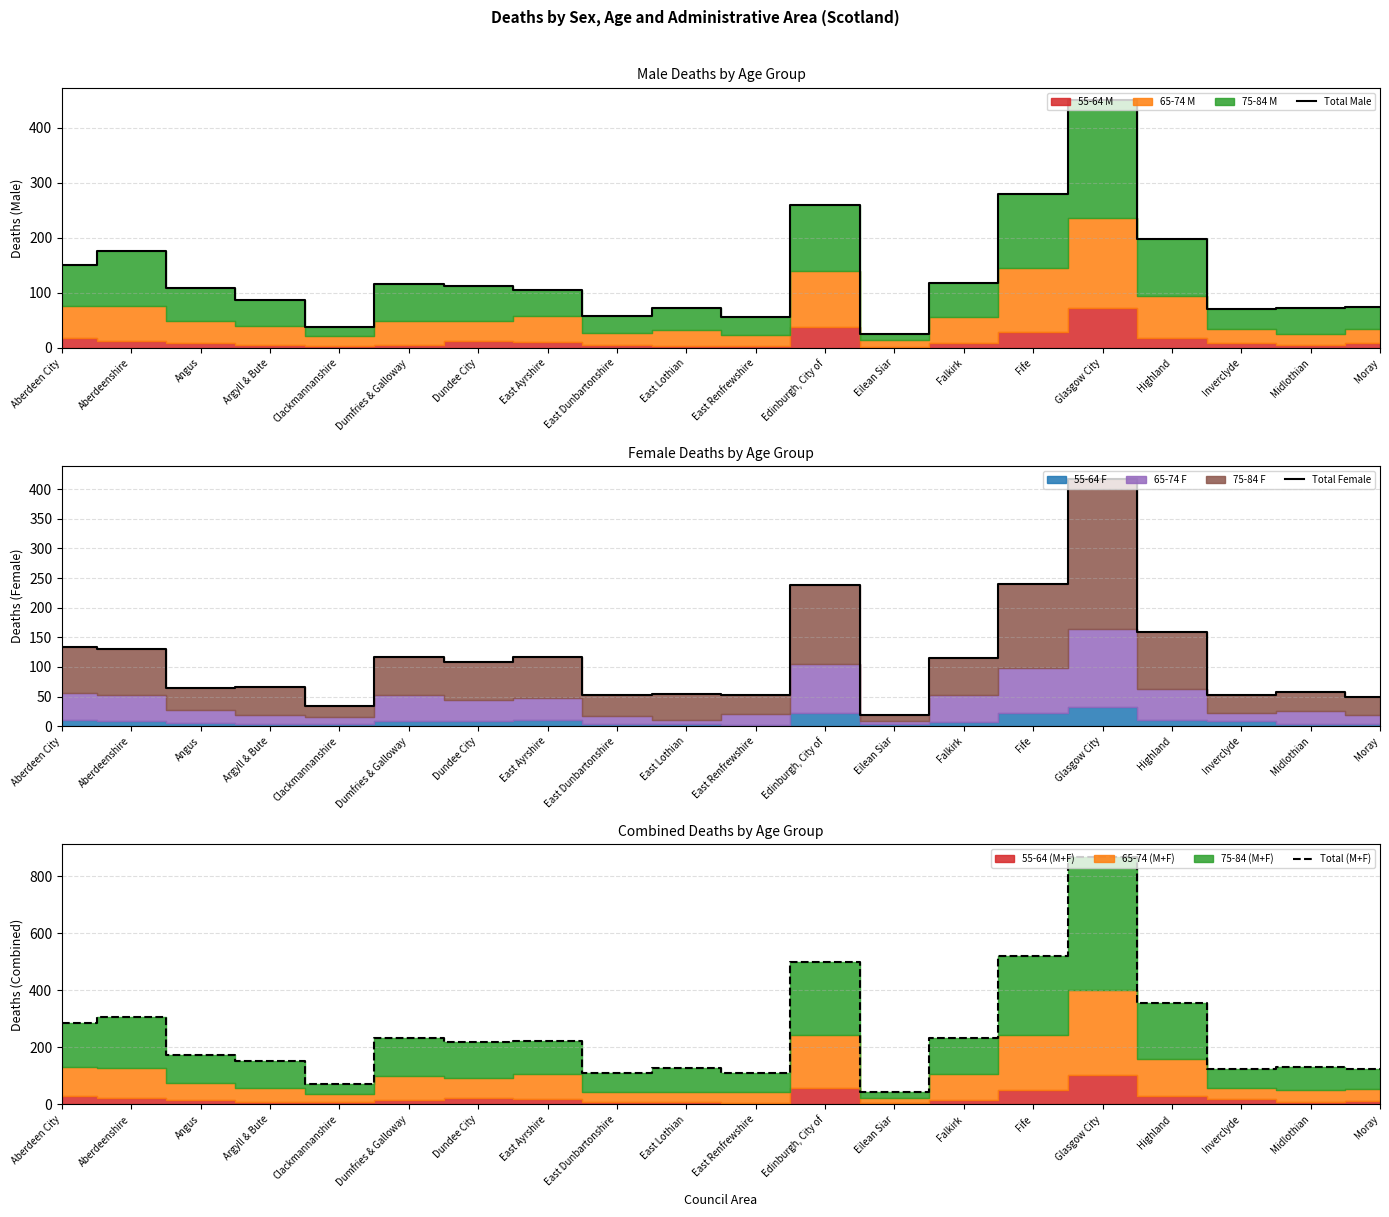

At which category is the sum across all series the highest?

Glasgow City